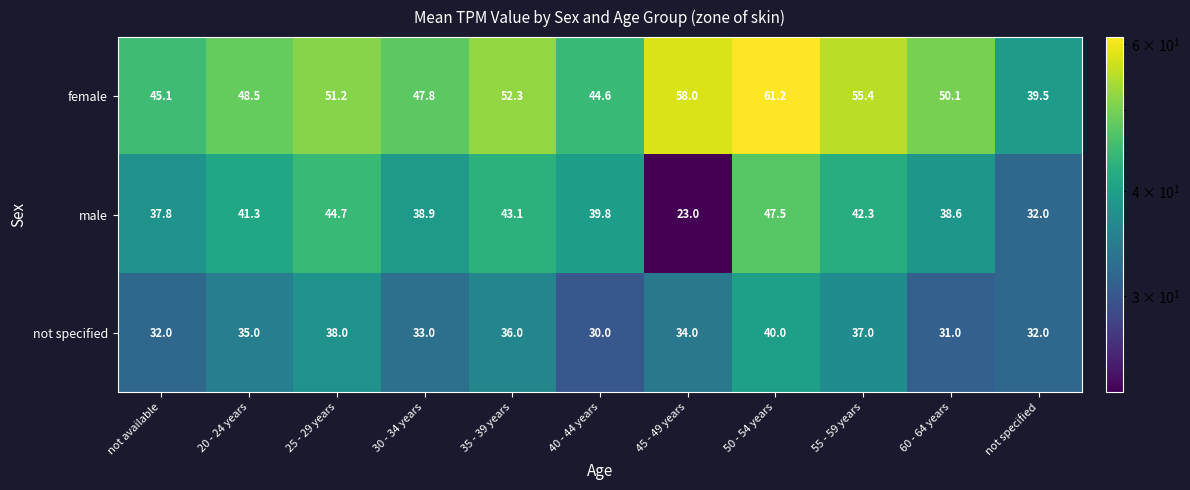

What is the lowest value of the not specified series?

30.0